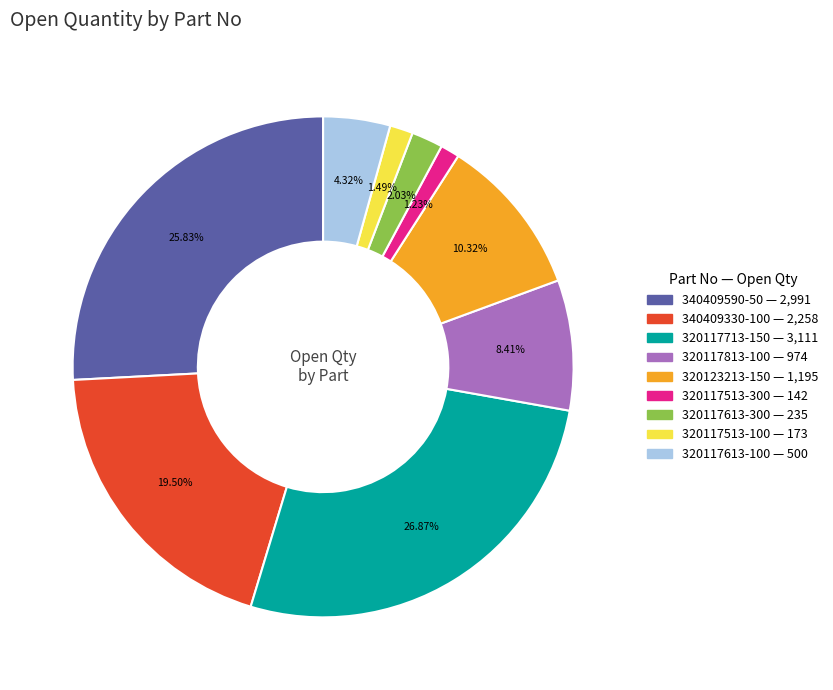

Is there a majority slice in this chart?

No